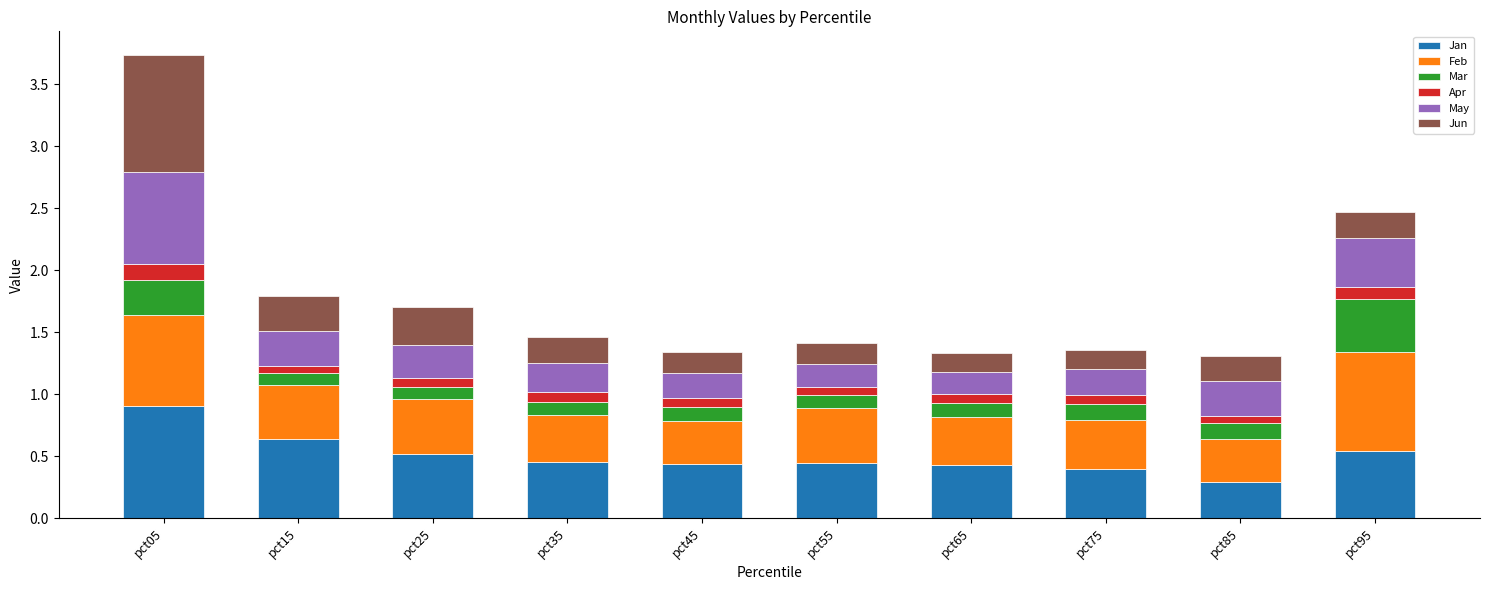

What is the highest value of the Jan series?

0.9